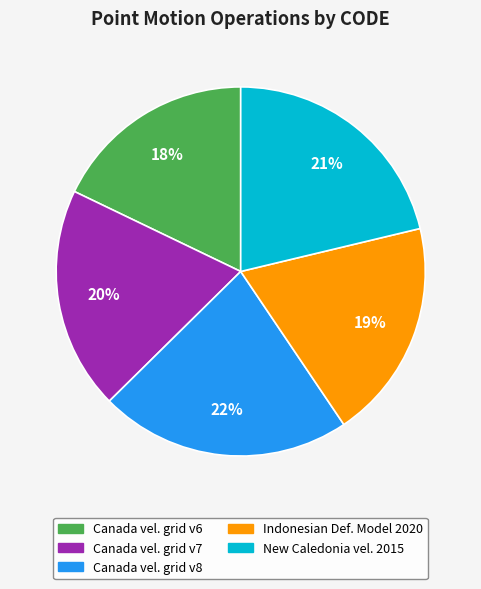

To the nearest percent, what is the difference between the largest and smallest slice percentages?

4%